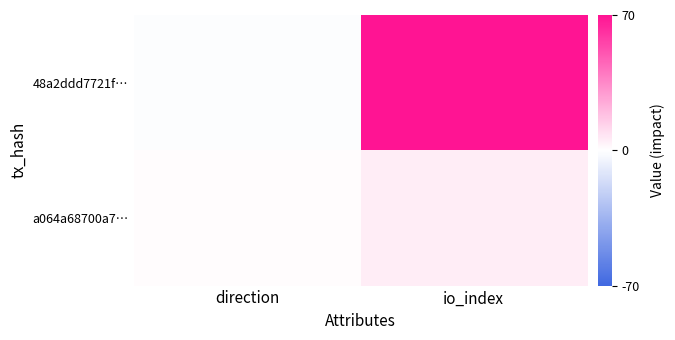

Which series has the largest range (max minus min)?

48a2ddd7721f…